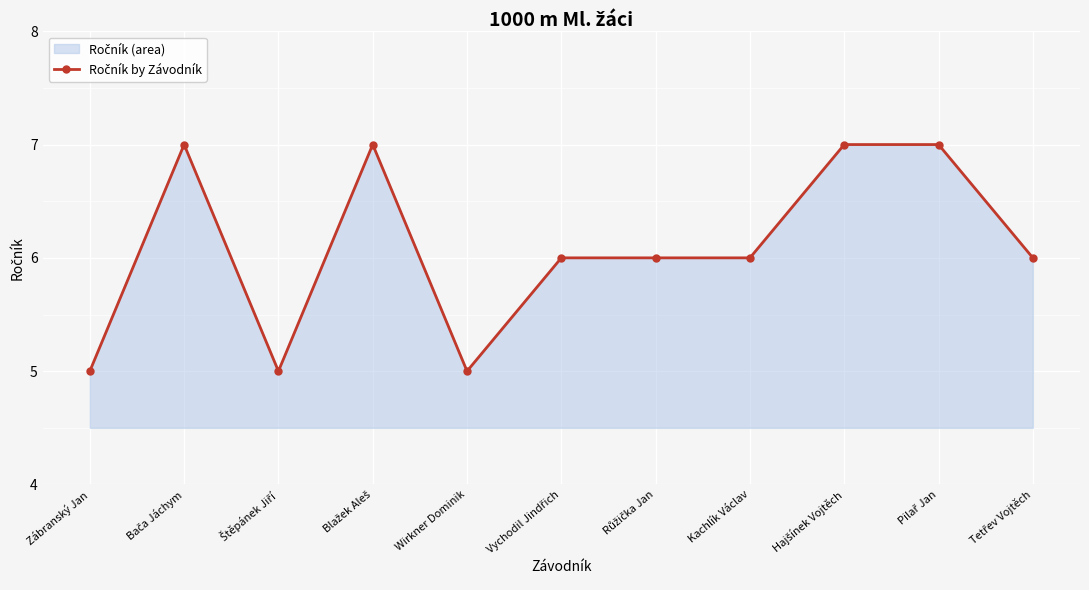

What is the change in value from Bača Jáchym to Štěpánek Jiří?

-2